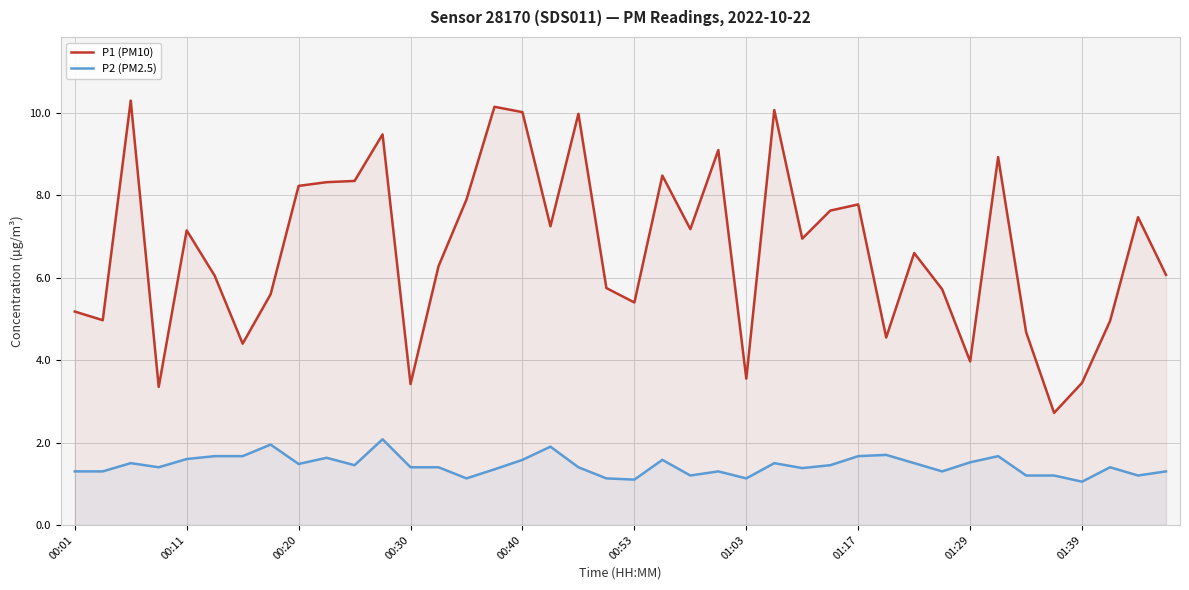

What is the difference between the maximum and minimum values in the P1 (PM10) series?

7.6